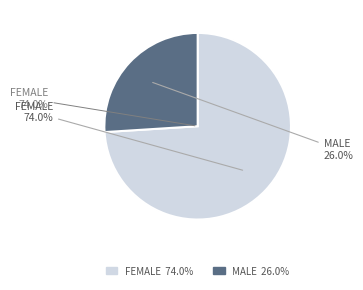

Is there a majority slice in this chart?

Yes